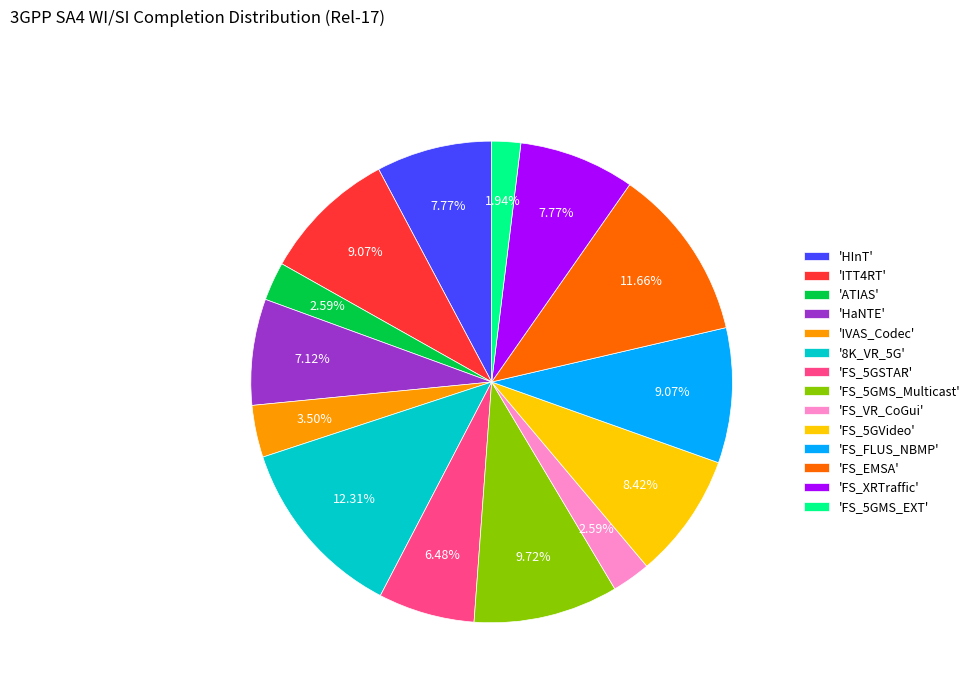

Which slice is the largest?

'8K_VR_5G'